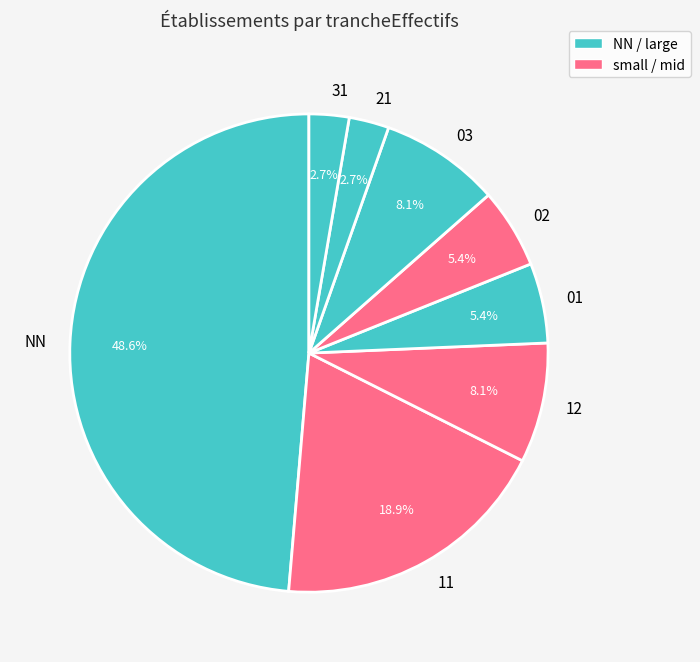

How many segments does this pie chart have?

8